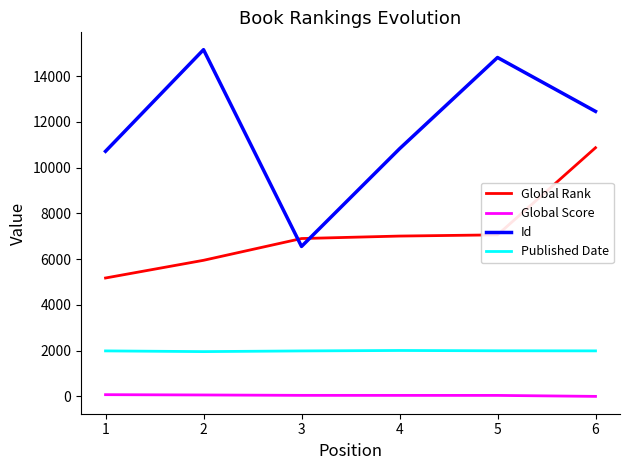

Between 3 and 5, which series saw the biggest shift?

Id